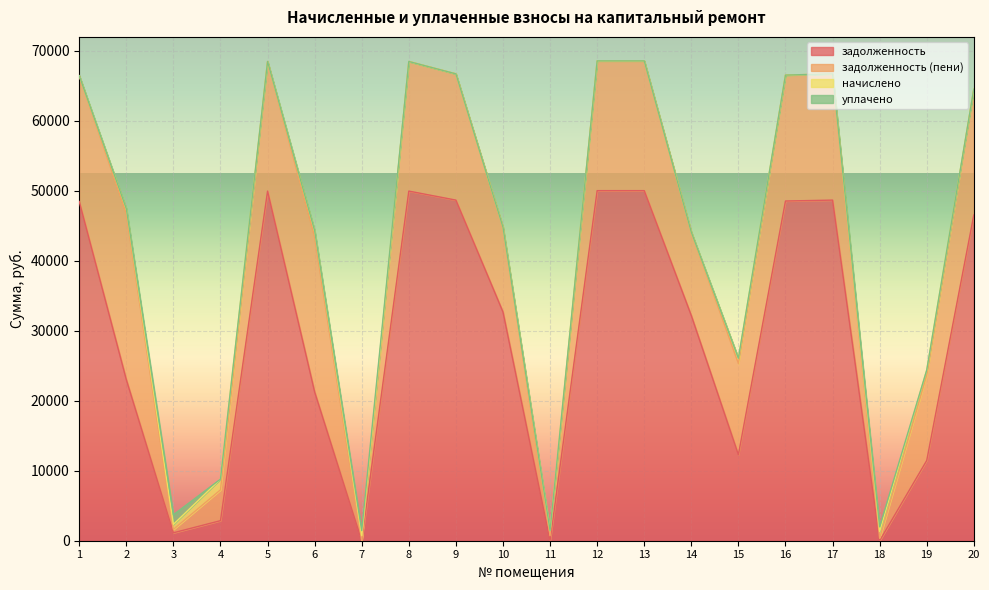

How many times do задолженность and уплачено cross each other?

6